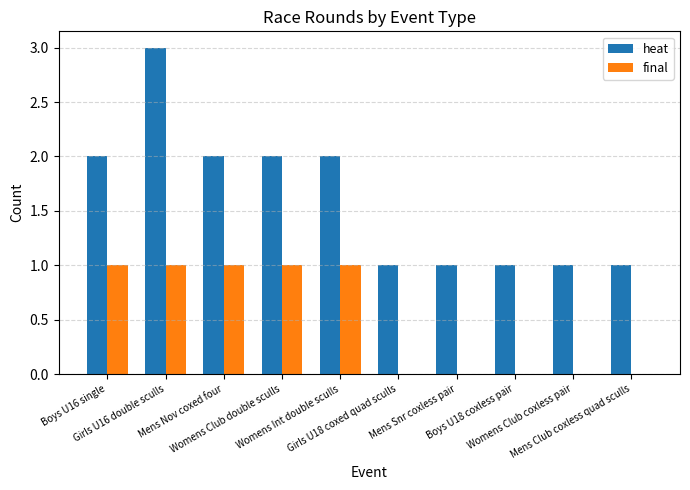

Which series has the largest total across all categories?

heat